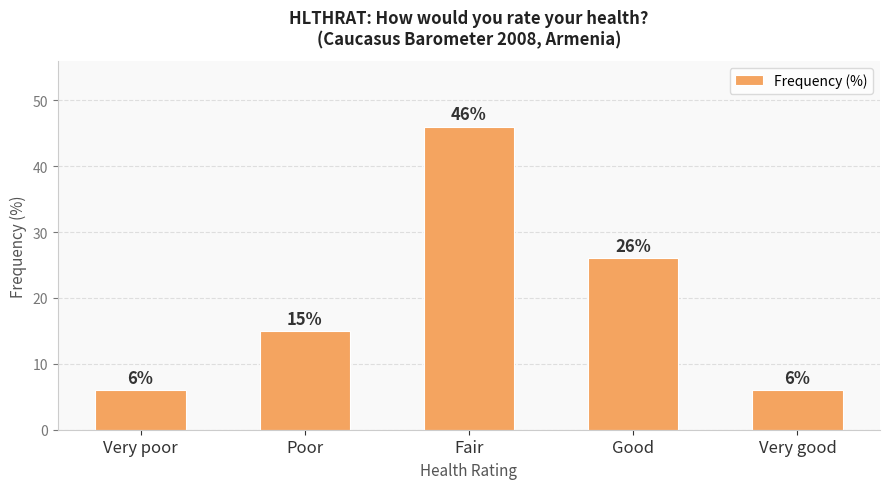

What is the maximum value shown in the chart?

46